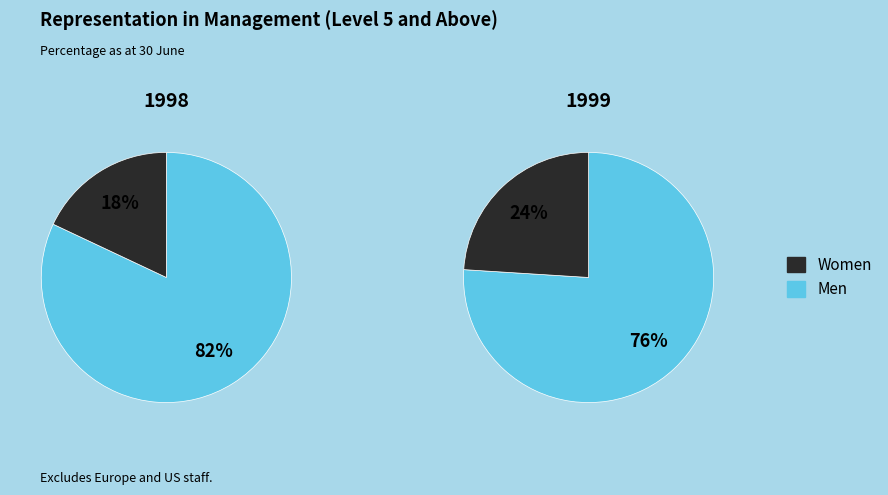

Is it true that Чоловіча is 26% of the pie?

False